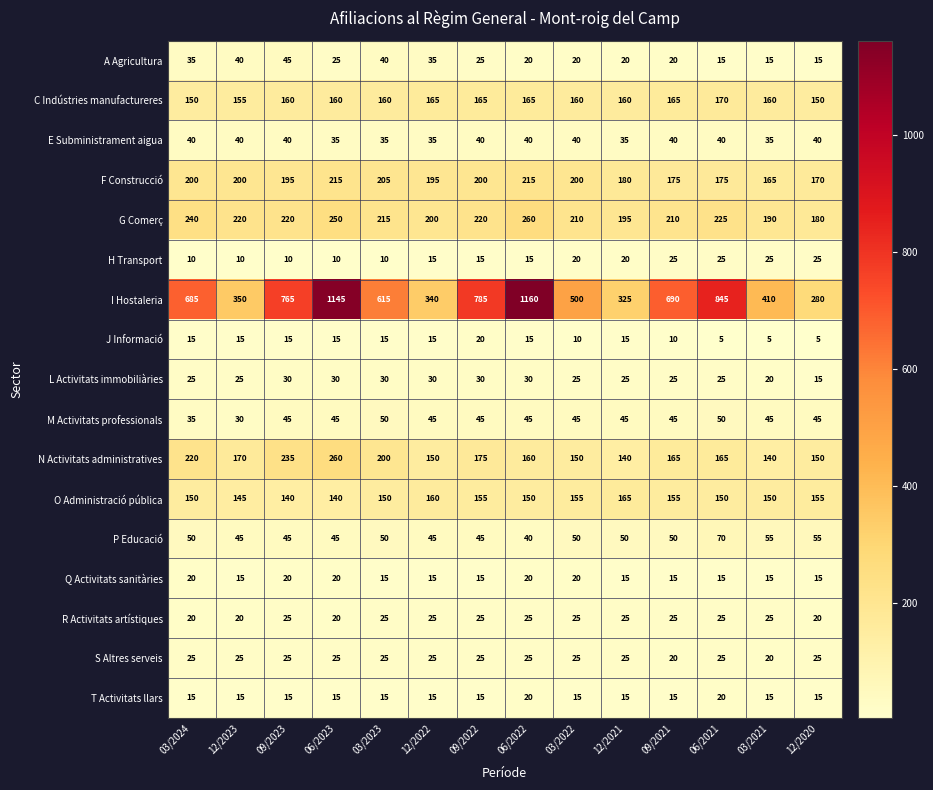

Read the I Hostaleria value at 06/2022.

1160